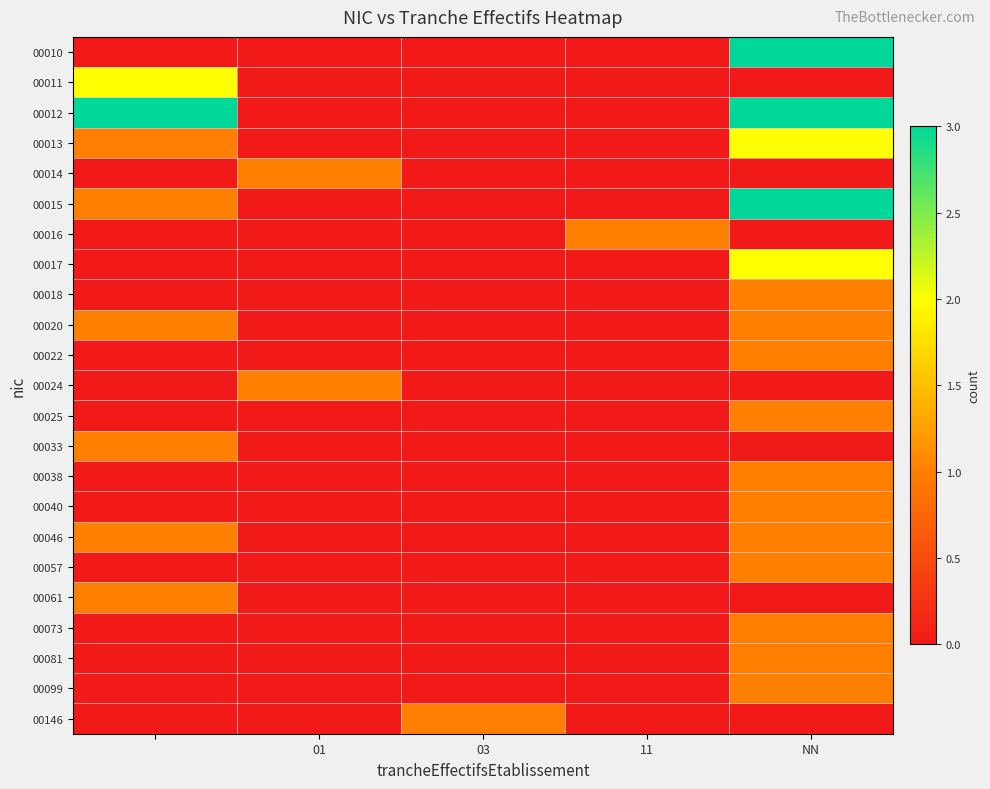

At how many categories does at least one series exceed 0?

5